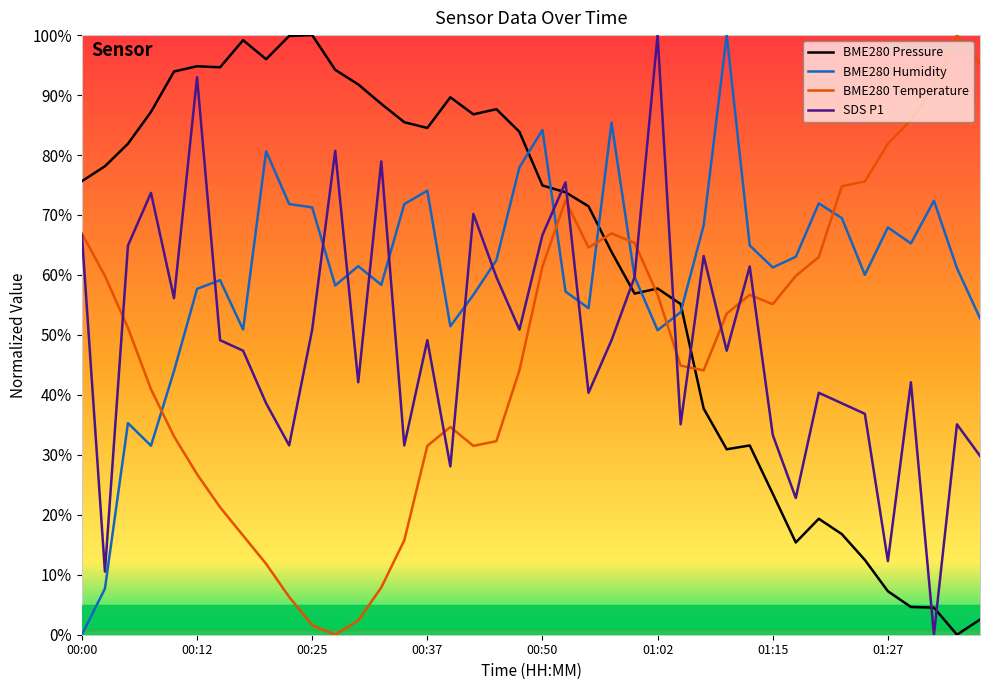

What is the maximum value shown in the chart?

100.0